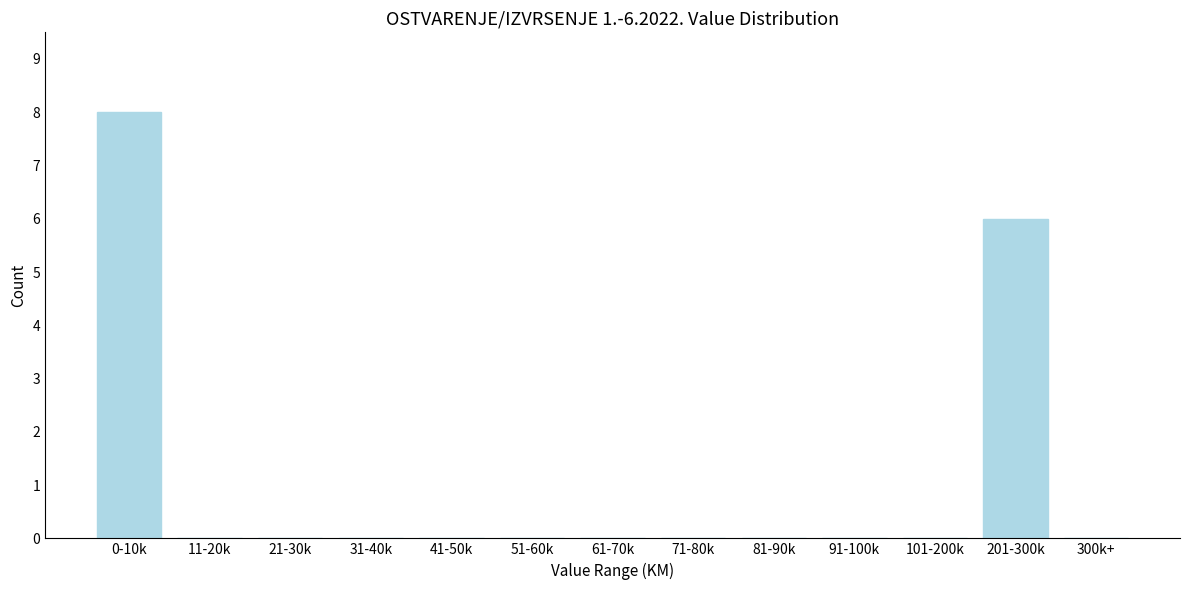

Reading left to right, transcribe all the data shown in this chart.

0-10k=8	11-20k=0	21-30k=0	31-40k=0	41-50k=0	51-60k=0	61-70k=0	71-80k=0	81-90k=0	91-100k=0	101-200k=0	201-300k=6	300k+=0